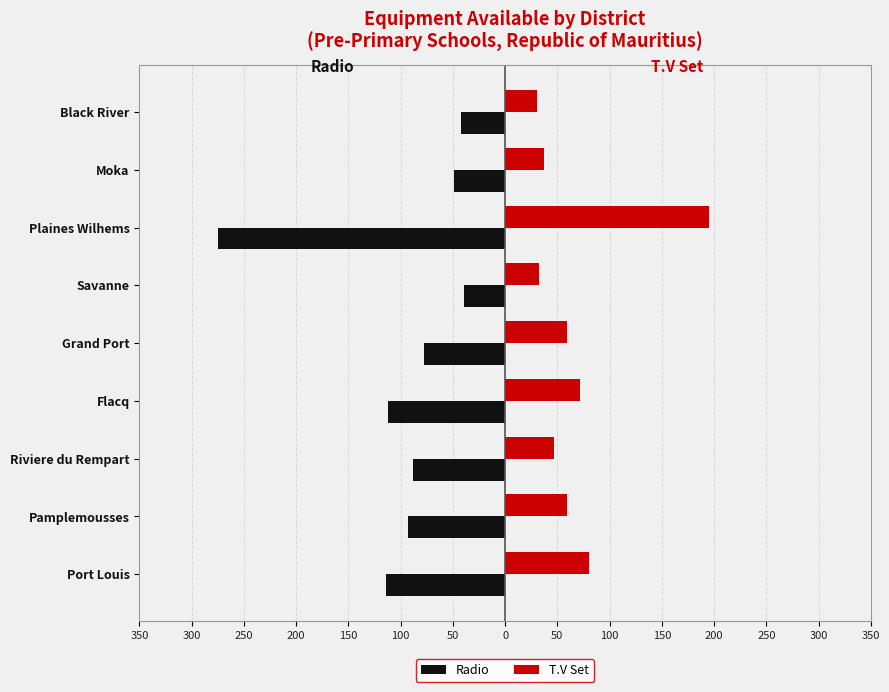

What are all the series names shown in the legend?

Radio, T.V Set